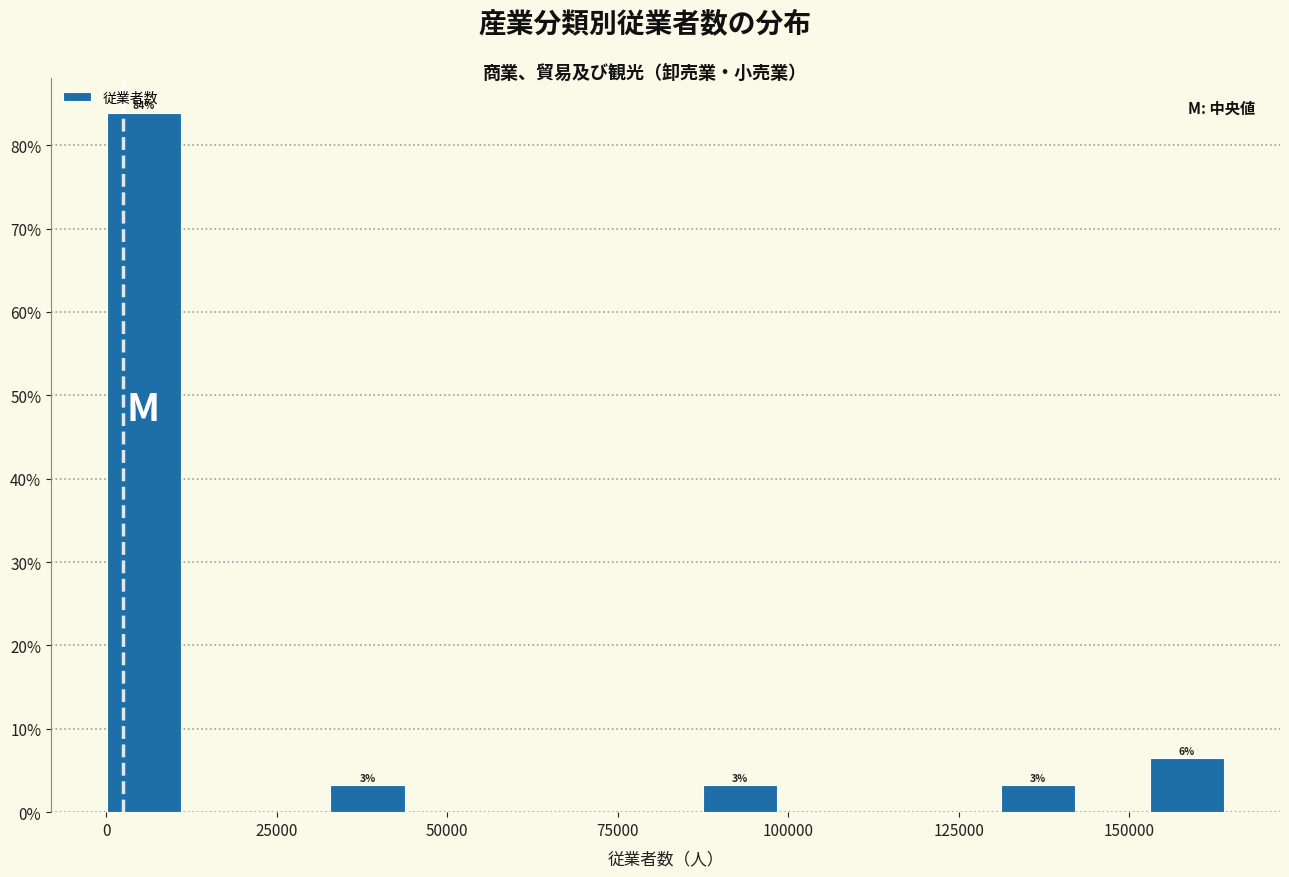

Read against the x-axis, roughly where is the centre of the tallest bar?

5000